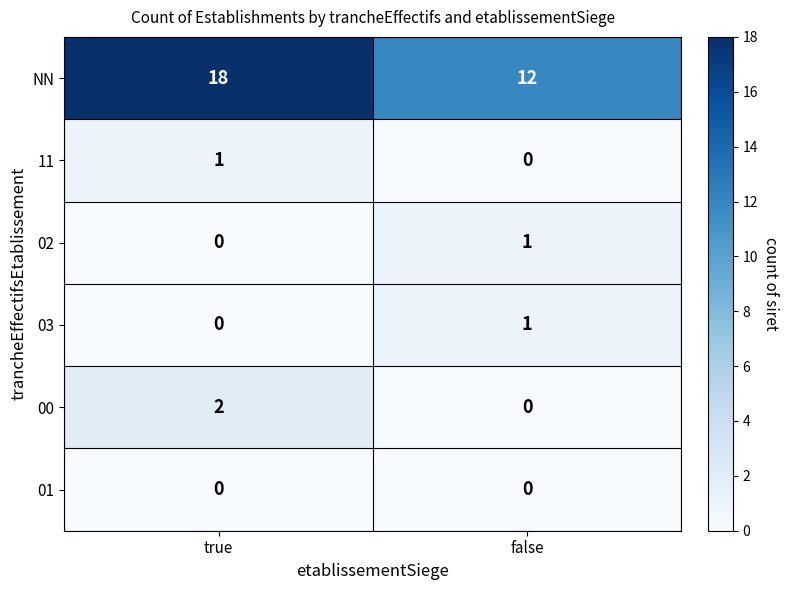

Reading right to left, list all the values displayed in this chart.

NN: false=12	true=18
11: false=0	true=1
02: false=1	true=0
03: false=1	true=0
00: false=0	true=2
01: false=0	true=0